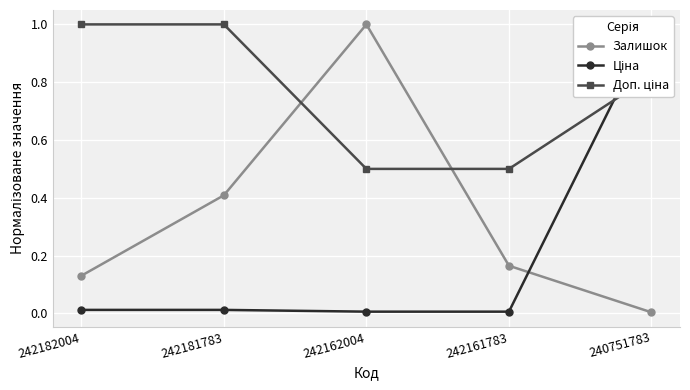

Is the value of Ціна at 242162004 greater than the value of Залишок at 242161783?

No